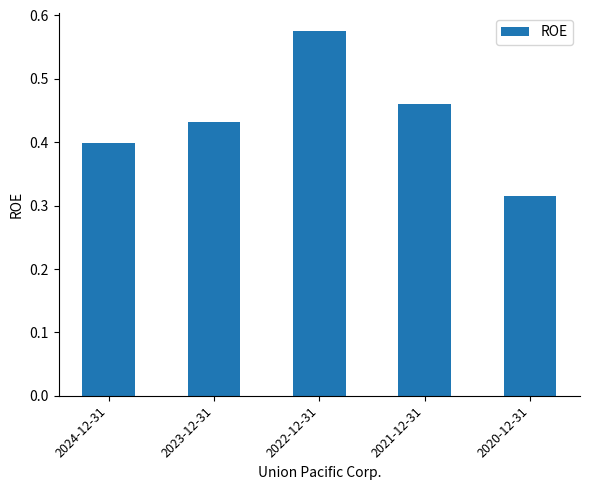

The value at 2023-12-31 is 0.4. True or false?

True